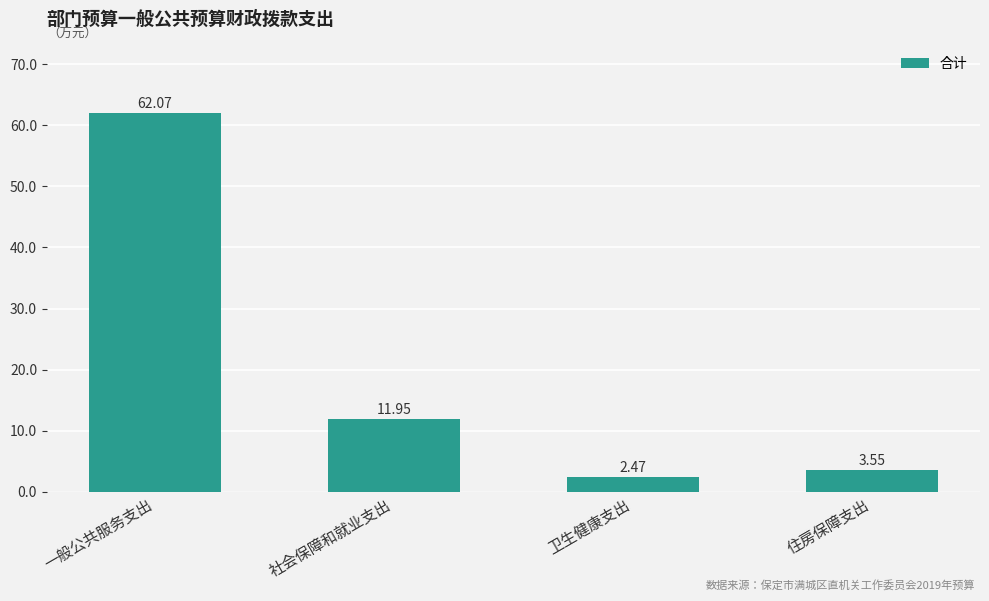

What is the sum of the values at 一般公共服务支出 and 卫生健康支出?

64.5